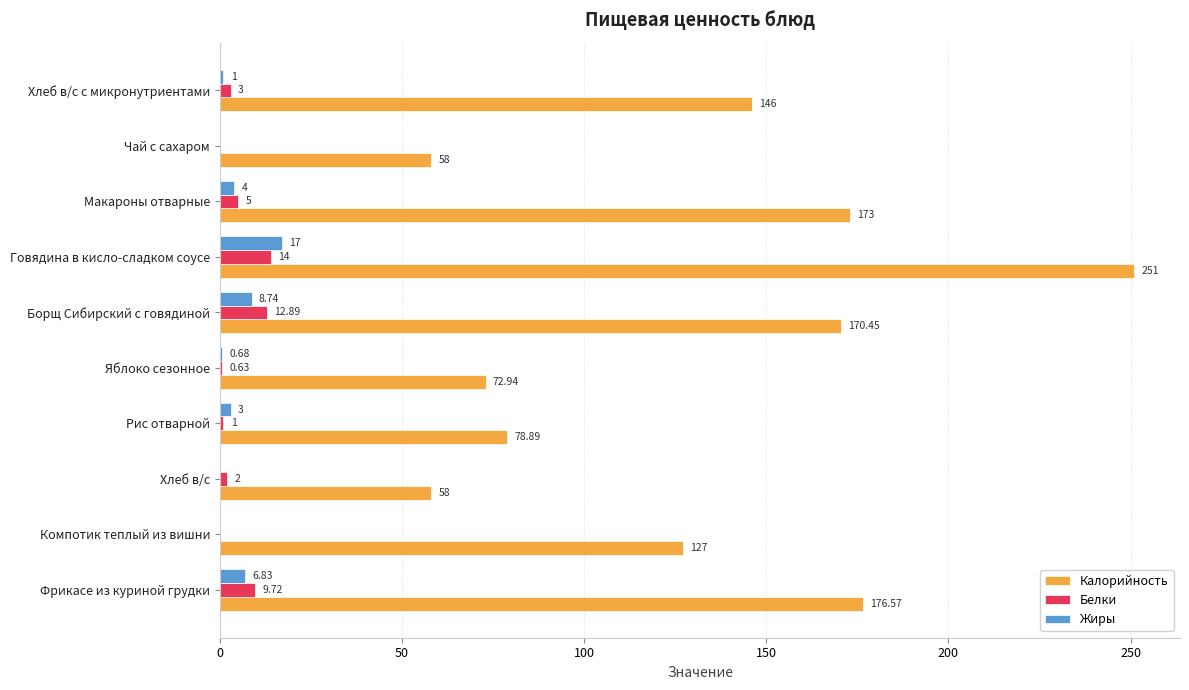

At which category is the sum across all series the highest?

Говядина в кисло-сладком соусе